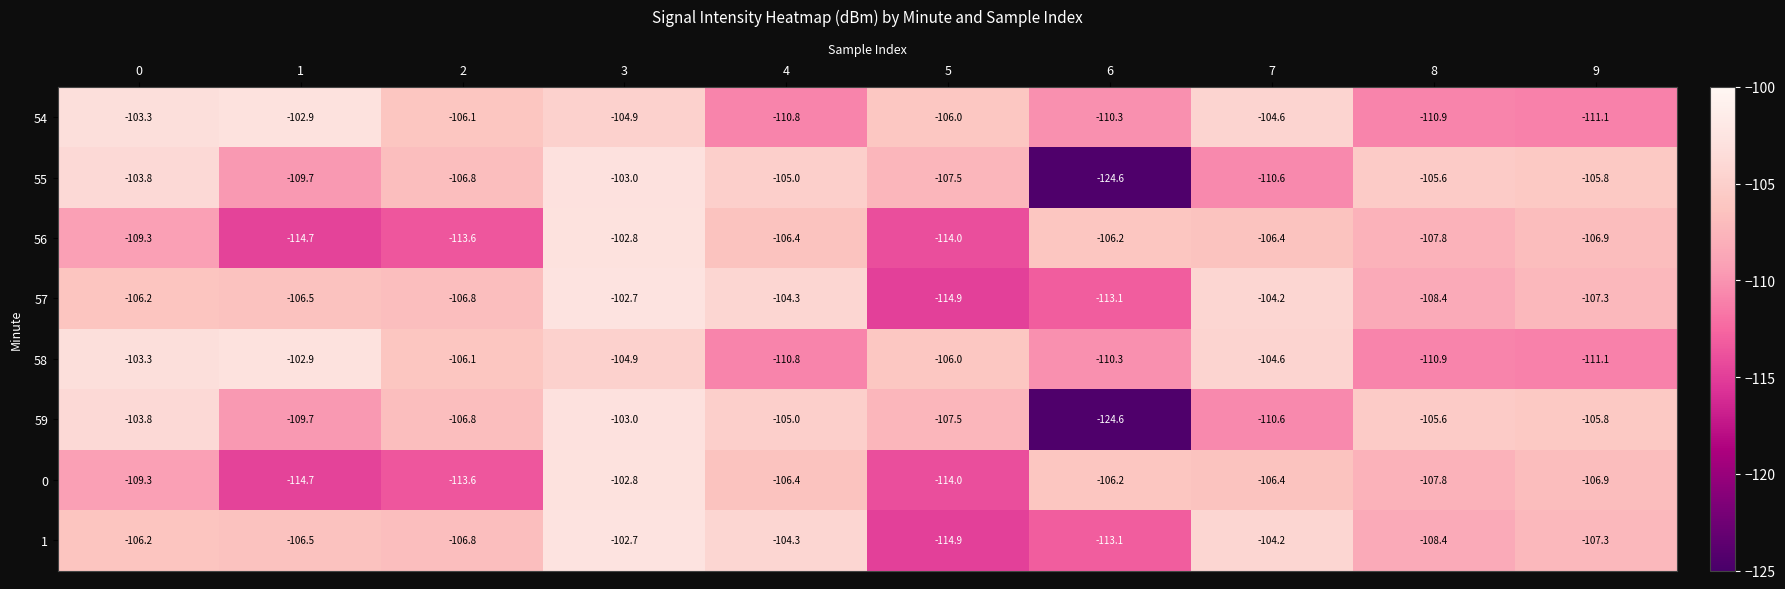

List the labels in order of 59 value, largest first.

3, 0, 4, 8, 9, 2, 5, 1, 7, 6